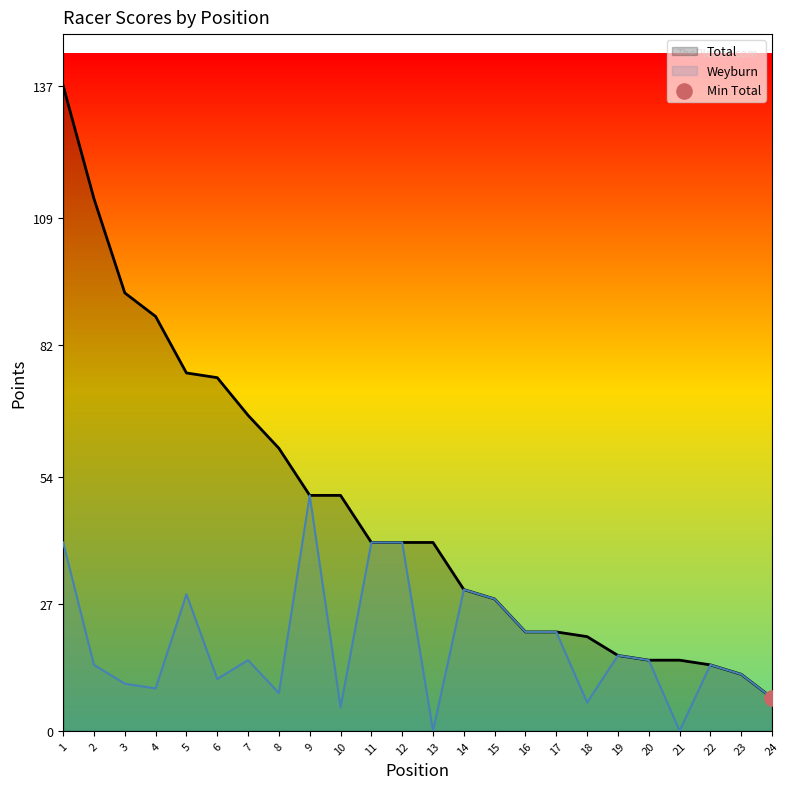

Which series contains the lowest Y value?

Weyburn